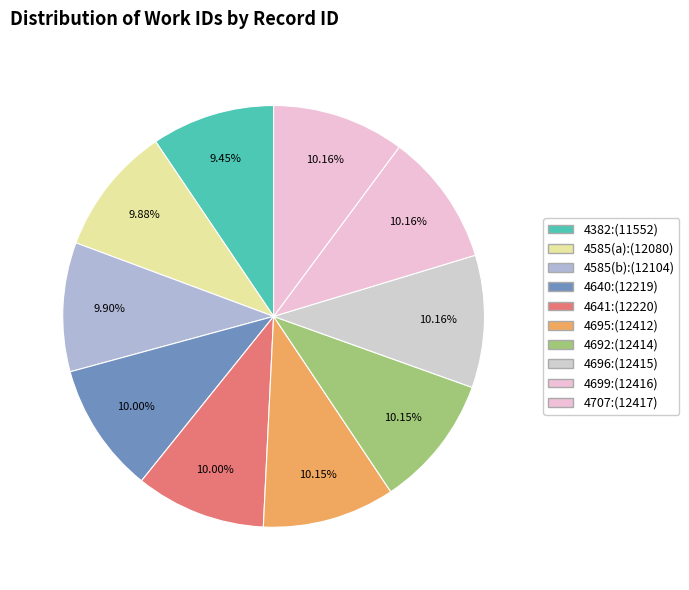

Between 4585(b) and 4382, which is larger?

4585(b)